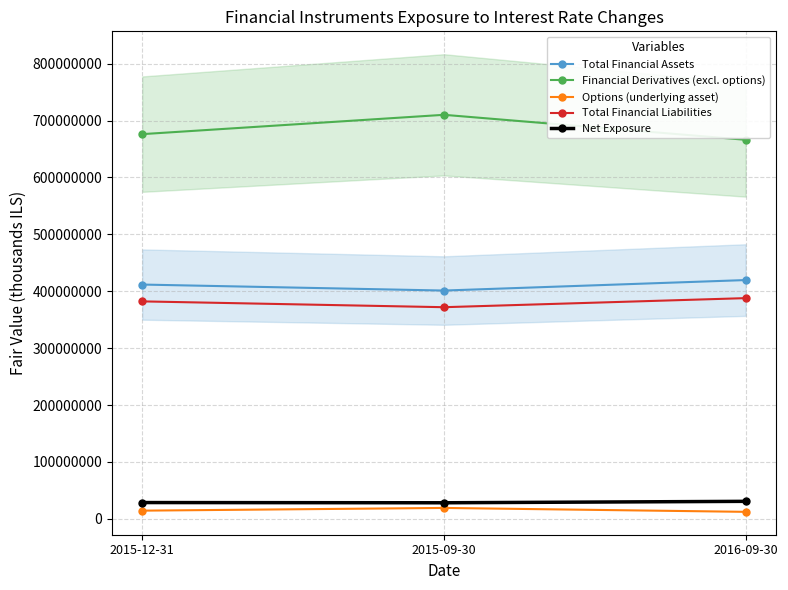

What value does the Options (underlying asset) series have at 2016-09-30, to the nearest 10?

12227000